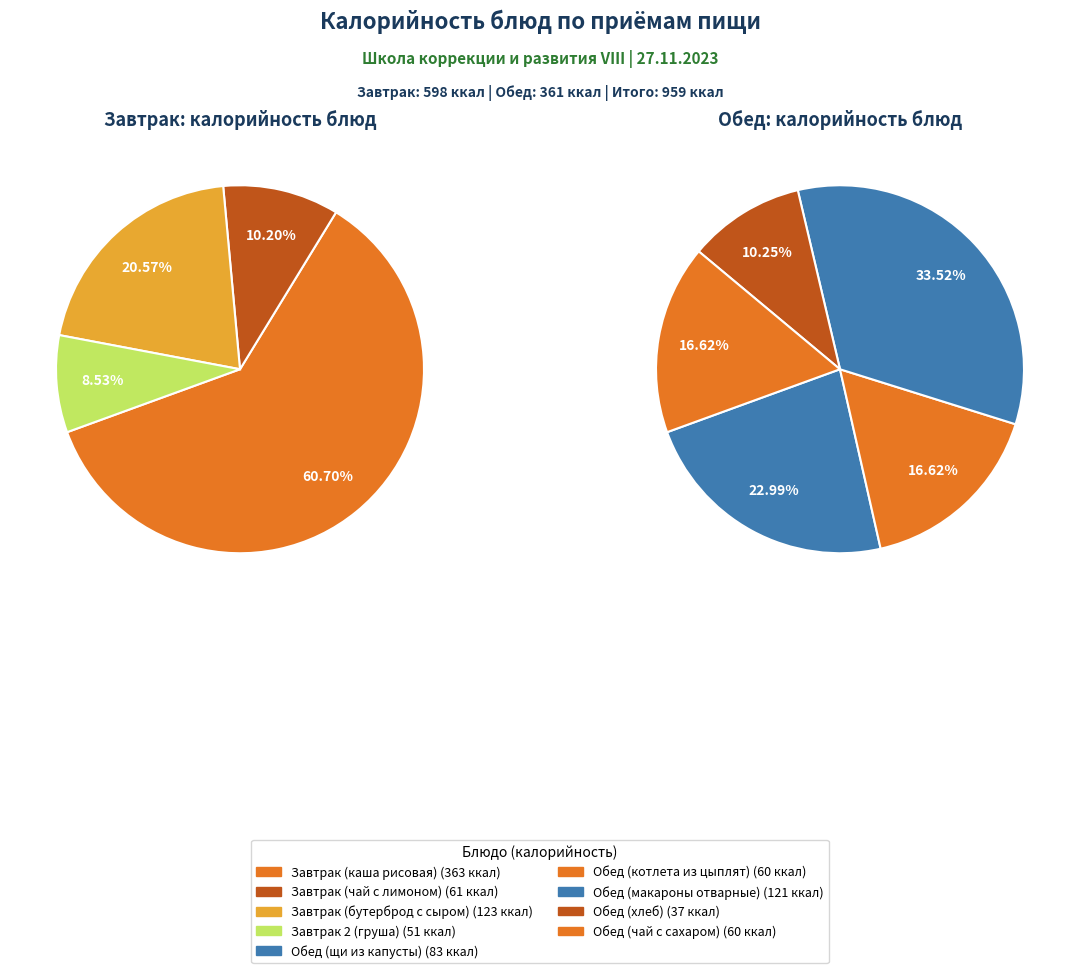

Between Обед (макароны отварные) and Обед (щи из капусты), which is larger?

Обед (макароны отварные)